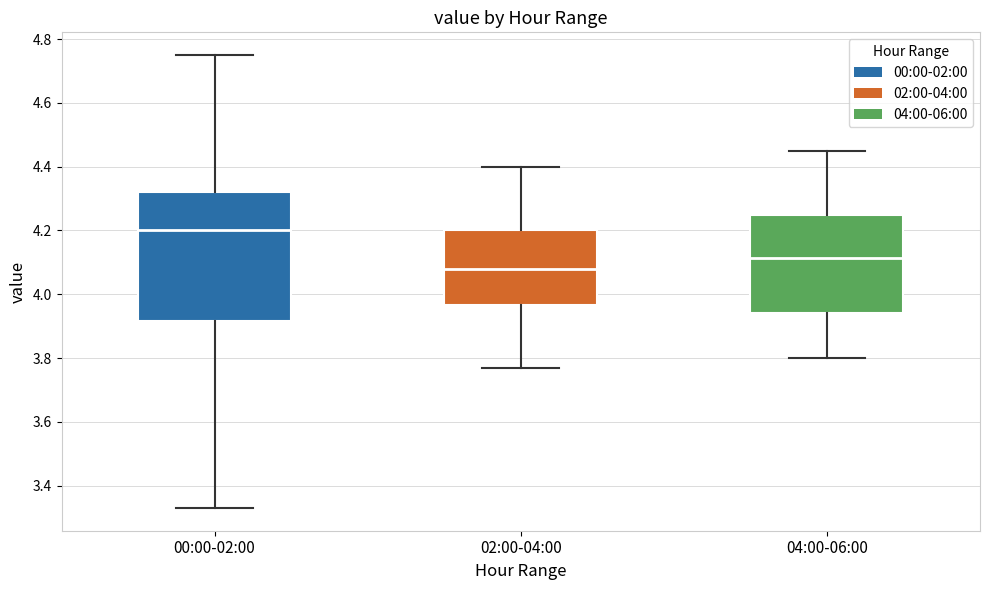

Which box's median line is the lowest?

02:00-04:00